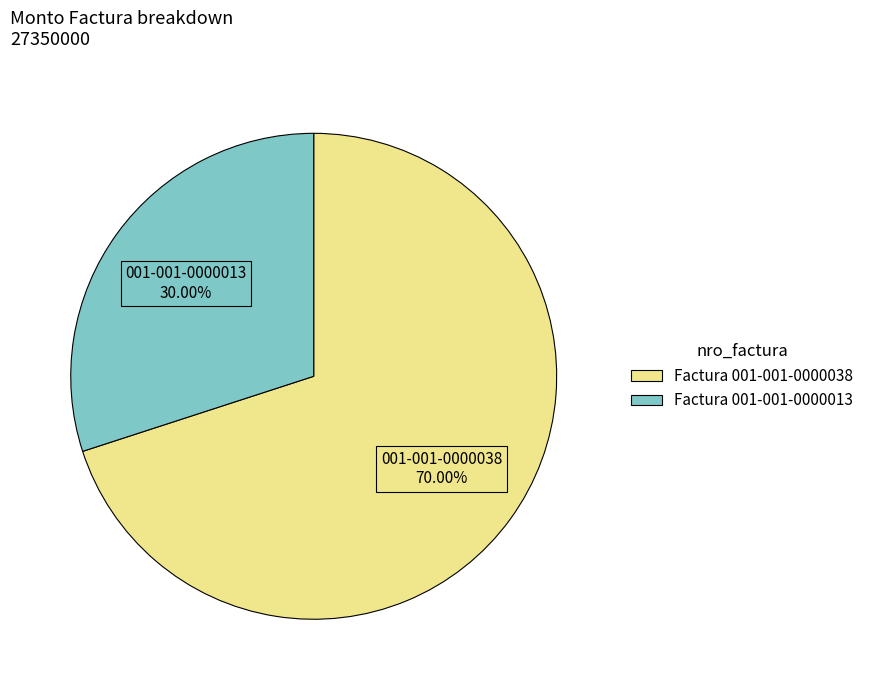

The Factura 001-001-0000038 slice represents 70% of the pie. True or false?

True